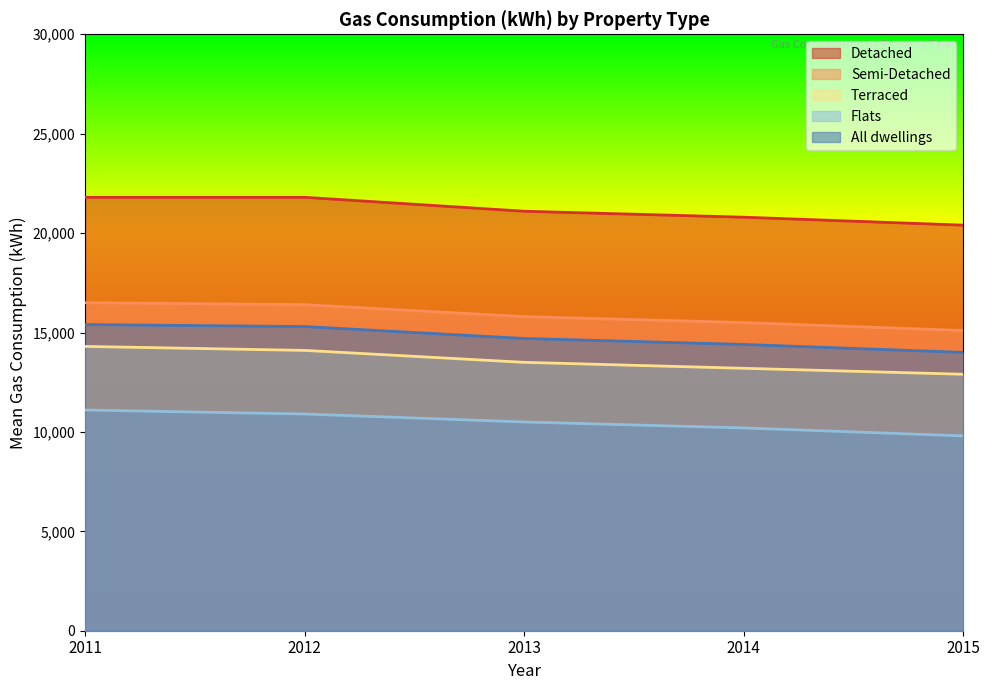

What is the spread (max minus min) of values at 2015?

10600